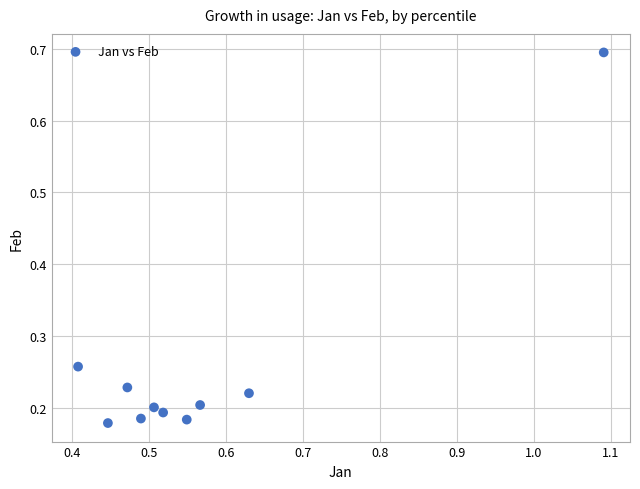

What is the range of X values (max minus min)?

0.7